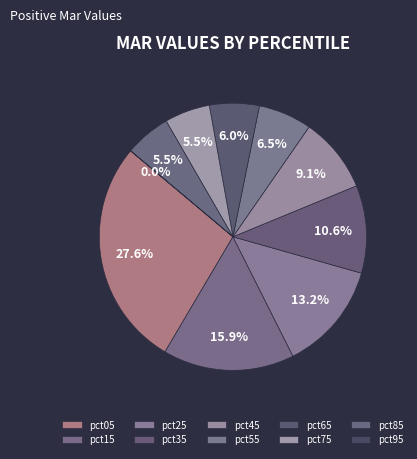

What percentage is NOT represented by pct35?

89.4%